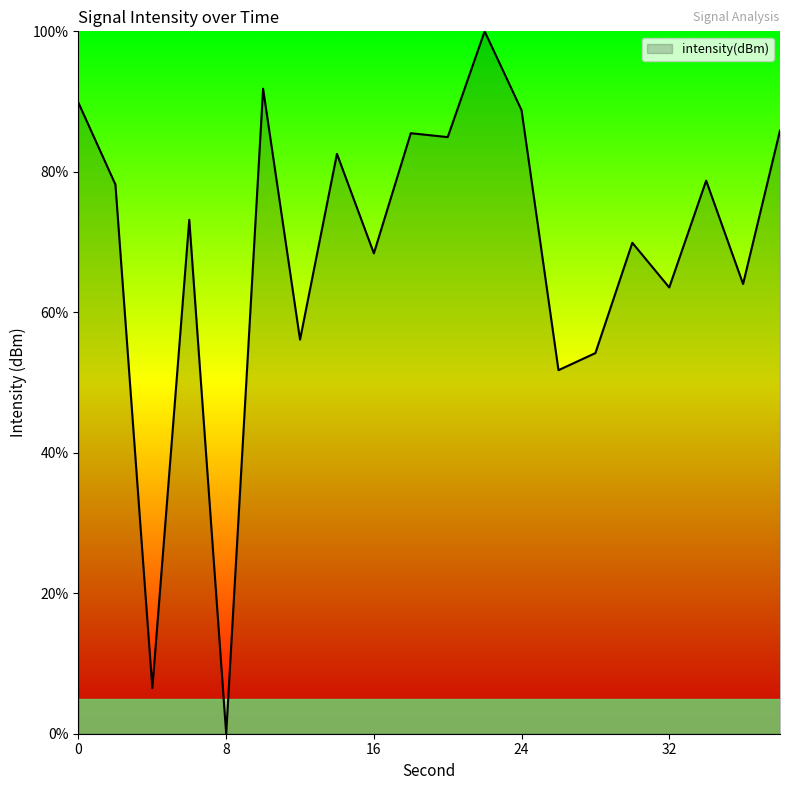

Count the number of categories in the chart.

20